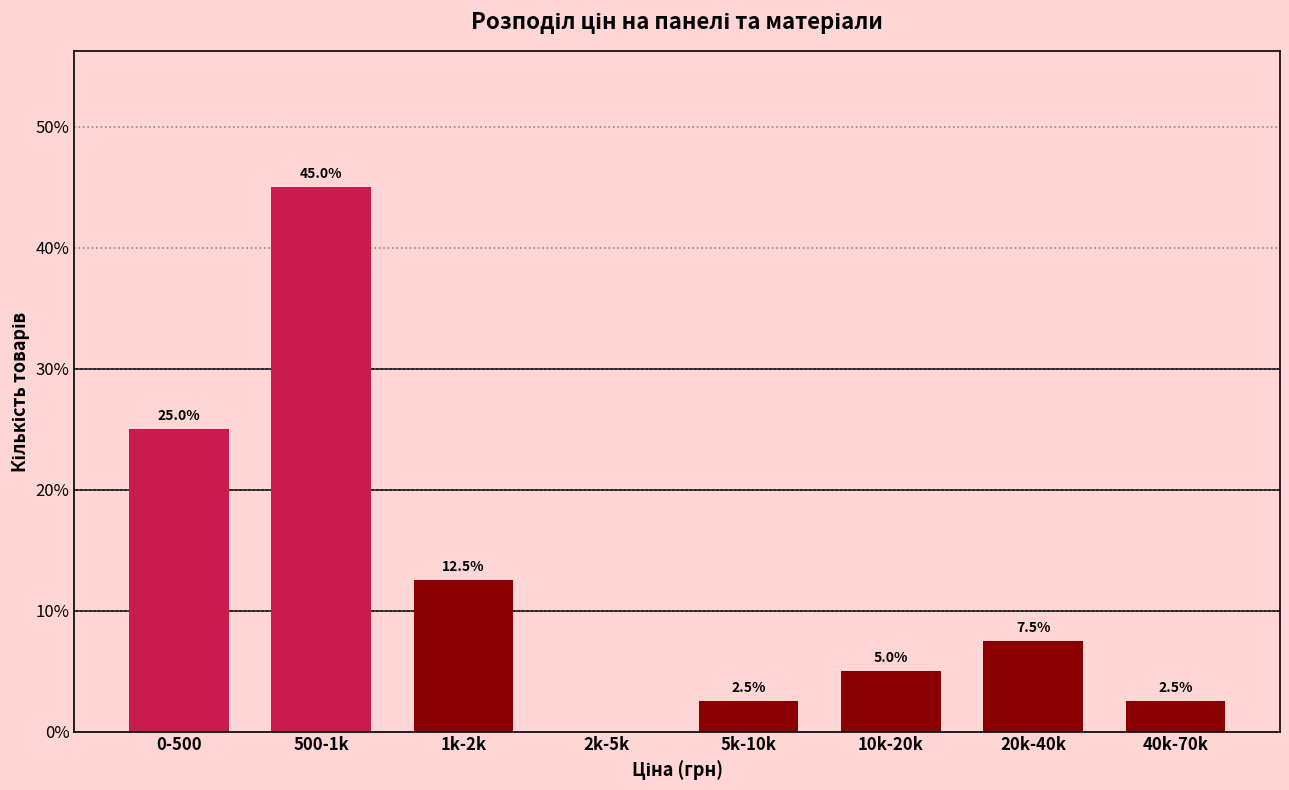

Reading left to right, extract all data points from this chart.

0-500=25.0	500-1k=45.0	1k-2k=12.5	2k-5k=0.0	5k-10k=2.5	10k-20k=5.0	20k-40k=7.5	40k-70k=2.5